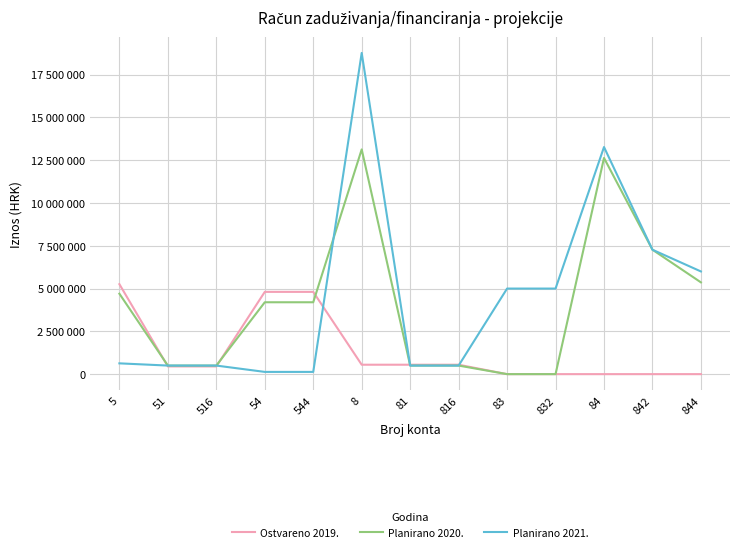

What are all the series names shown in the legend?

Ostvareno 2019., Planirano 2020., Planirano 2021.